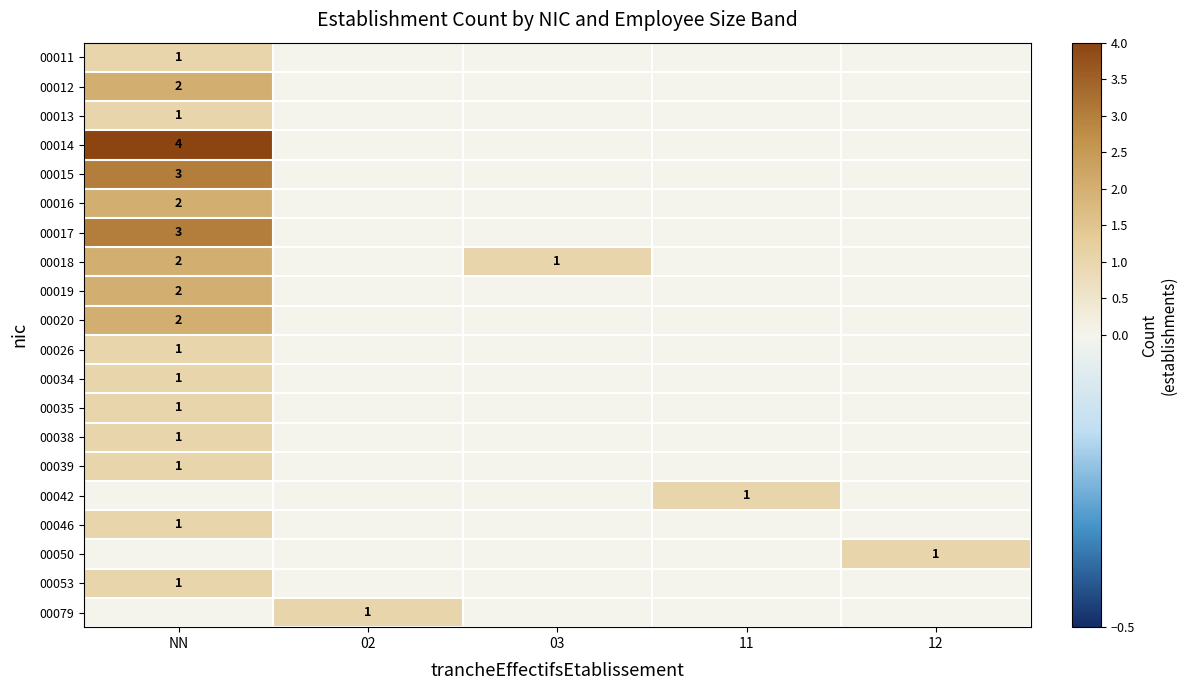

Is the value of 00053 at NN greater than the value of 00012 at NN?

No